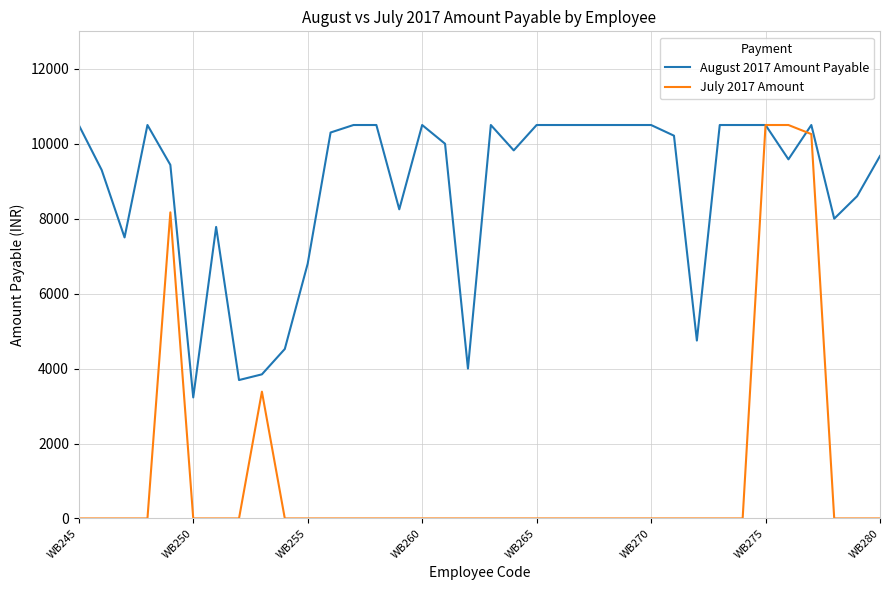

True or false: August 2017 Amount Payable and July 2017 Amount cross at least once.

True